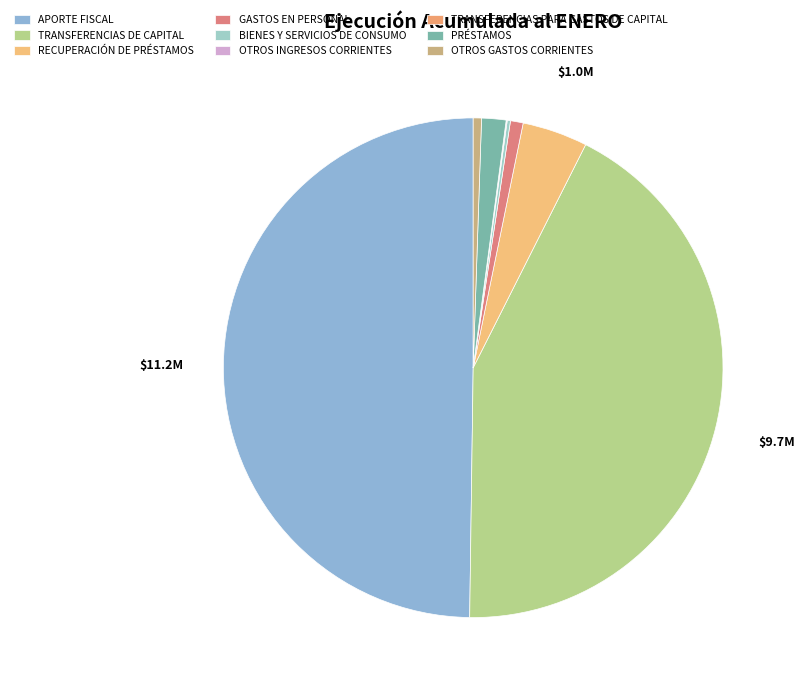

Do TRANSFERENCIAS DE CAPITAL and APORTE FISCAL together represent more than half of the pie?

Yes